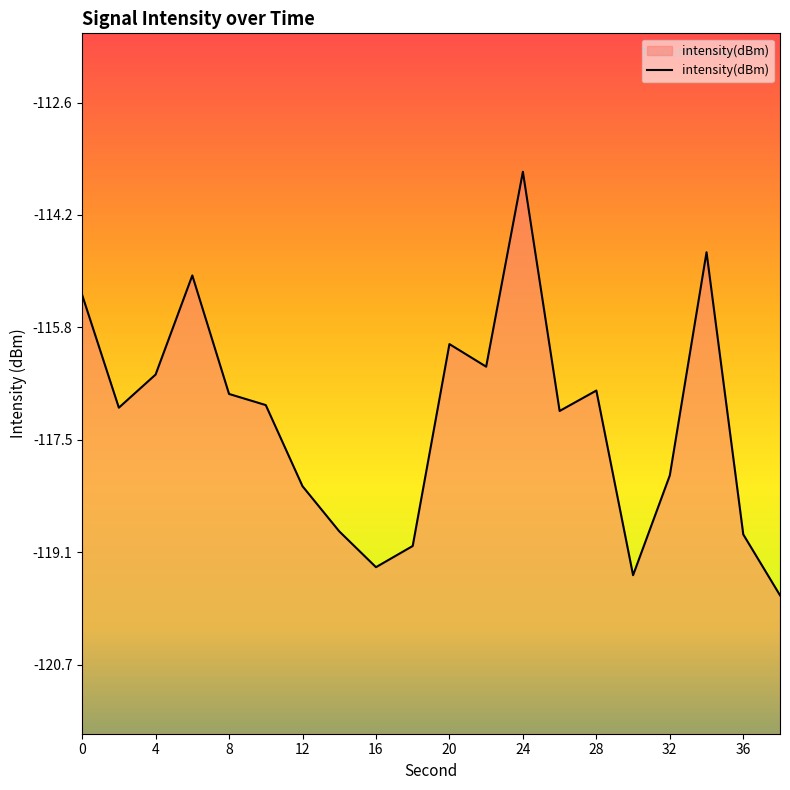

Reading right to left, list all the values displayed in this chart.

38=-119.7	36=-118.8	34=-114.8	32=-118.0	30=-119.4	28=-116.8	26=-117.1	24=-113.6	22=-116.4	20=-116.1	18=-119.0	16=-119.3	14=-118.8	12=-118.1	10=-117.0	8=-116.8	6=-115.1	4=-116.5	2=-117.0	0=-115.4